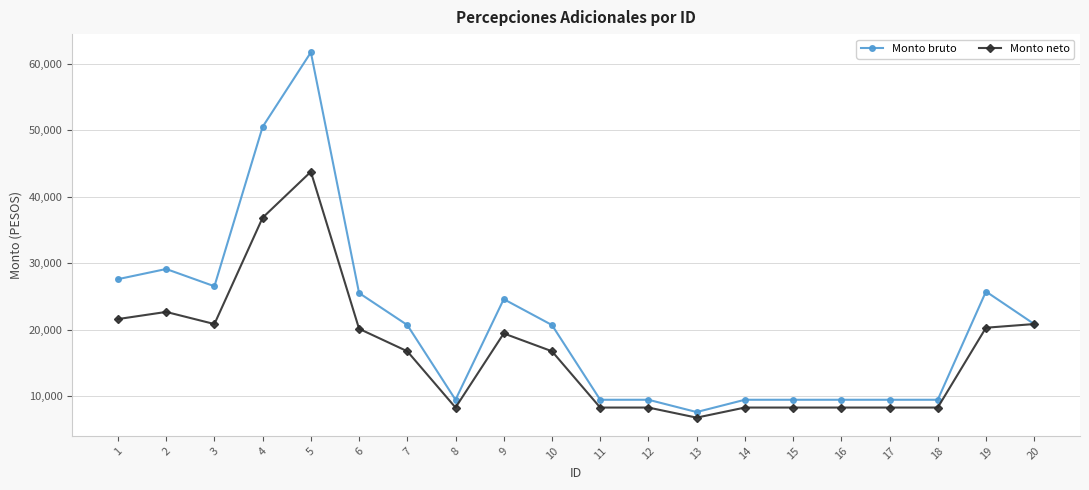

Where is Monto neto nearest to the value 25242?

2